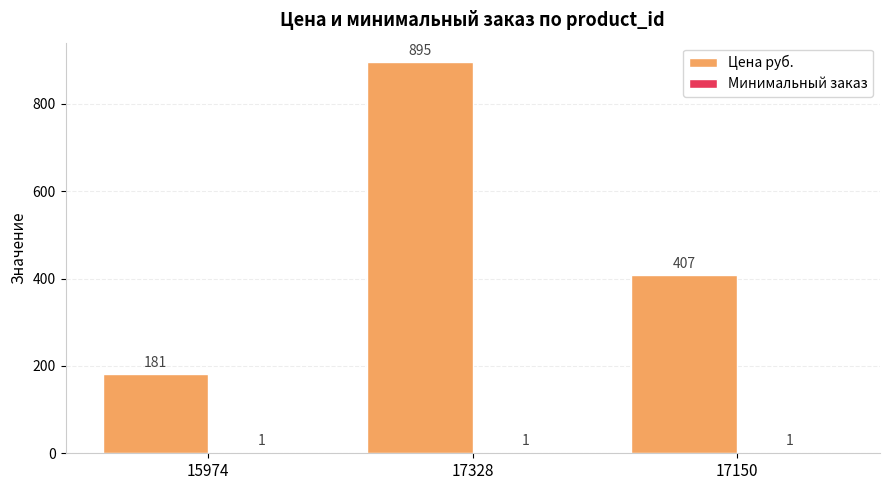

At which label is Цена руб. closest to 538?

17150